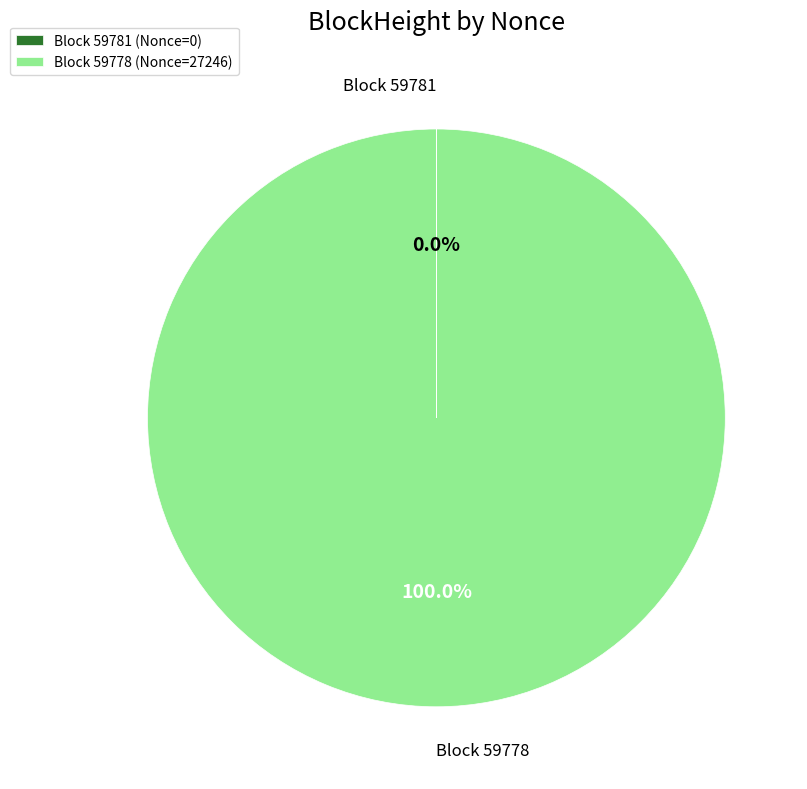

Which slice is the largest?

Block 59778 (Nonce=27246)